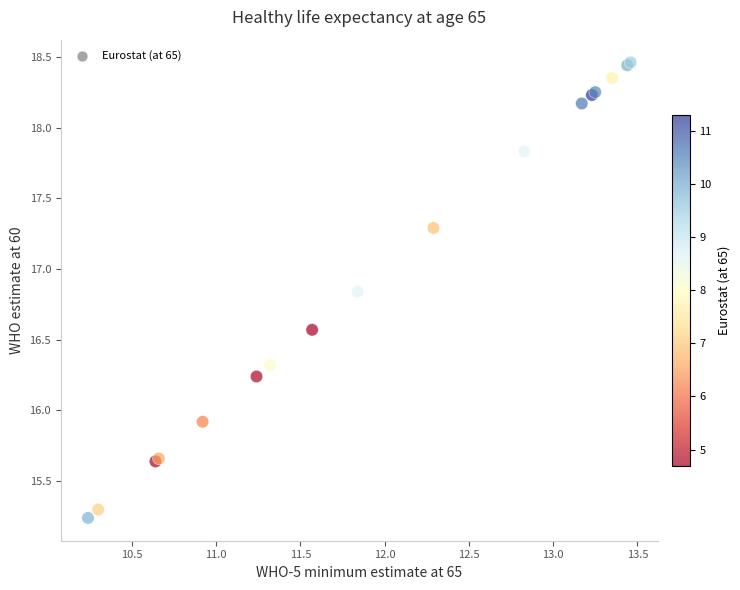

What Y value in the scatter plot is closest to 16?

15.9